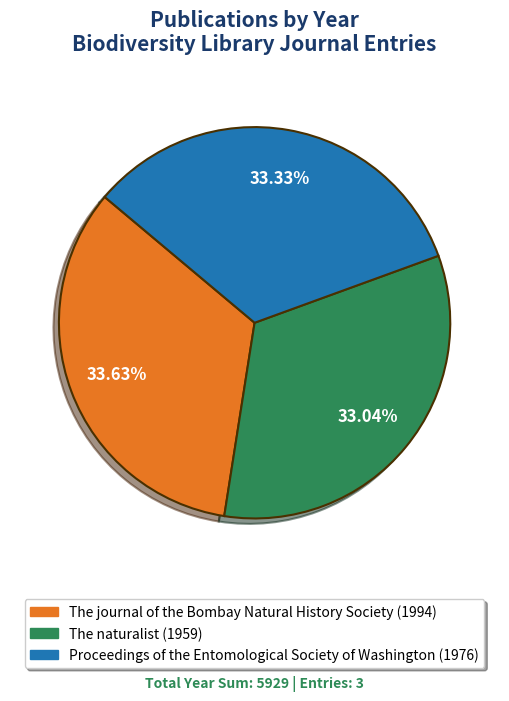

Does The journal of the Bombay Natural History Society (1994) account for over 50% of the chart?

No